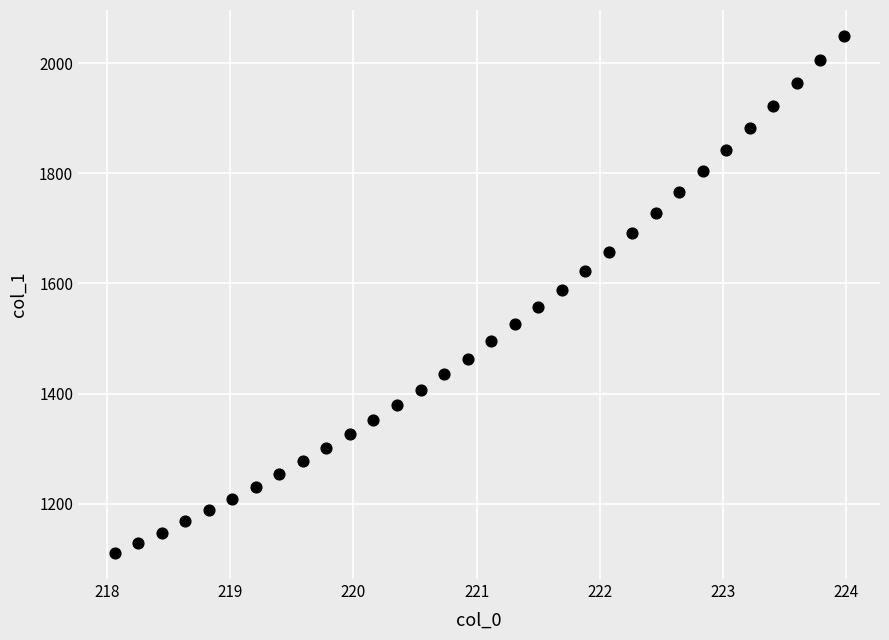

What is the range of X values (max minus min)?

5.9